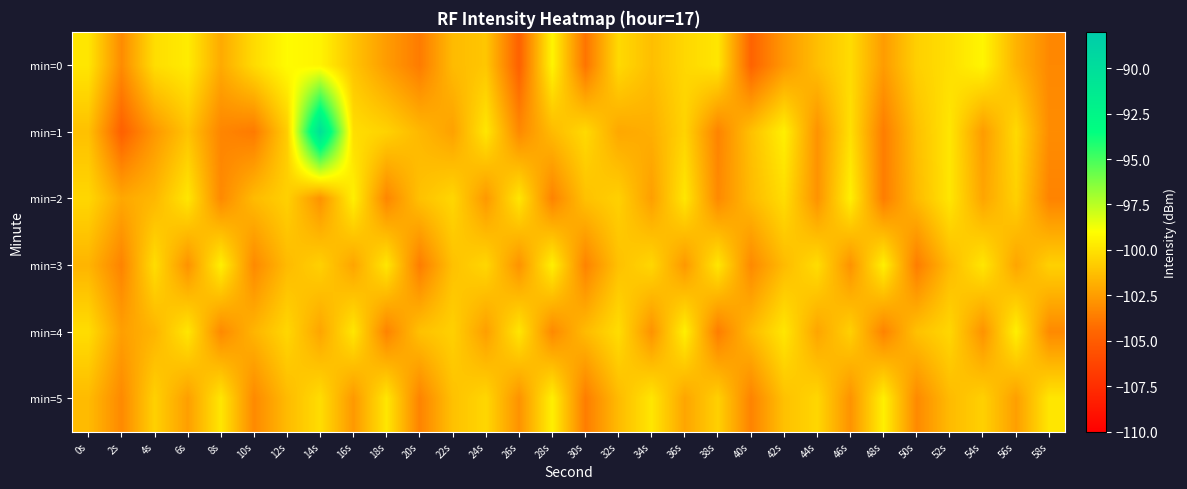

At 6s, list the series in order from largest to smallest.

min=0, min=2, min=4, min=1, min=5, min=3